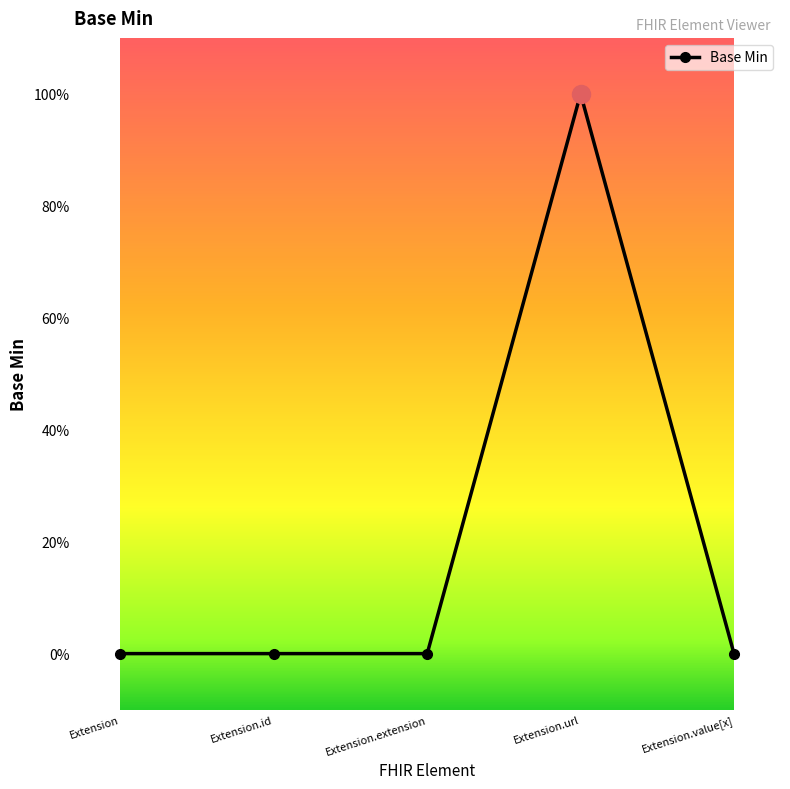

What is the change in value from Extension.url to Extension.value[x]?

-1